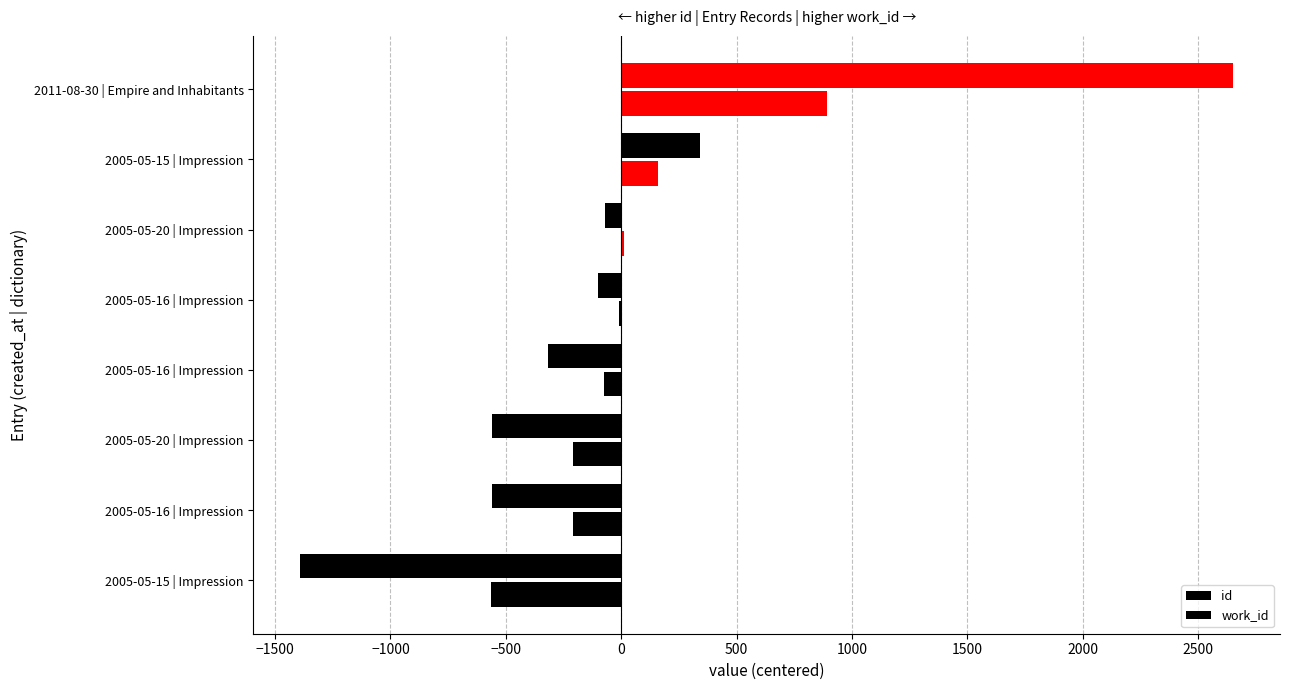

Reading right to left, transcribe all the data shown in this chart.

id: 2653.2	343.2	-70.8	-98.8	-316.8	-558.8	-559.8	-1391.8
work_id: 890.5	161.5	11.5	-7.5	-74.5	-208.5	-208.5	-564.5